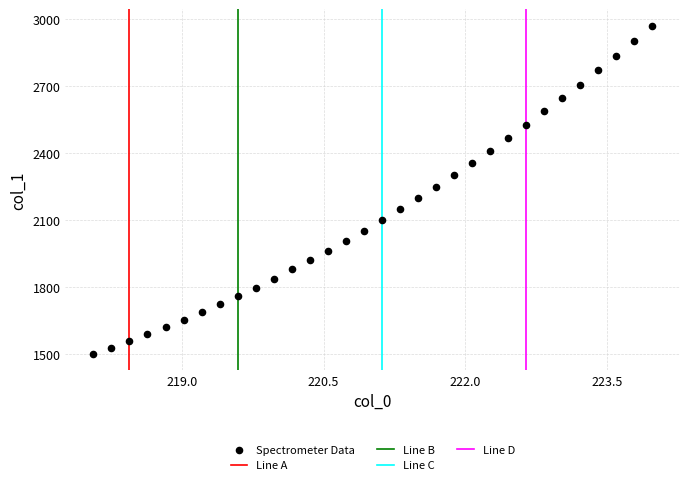

What is the range of Y values (max minus min)?

1468.0